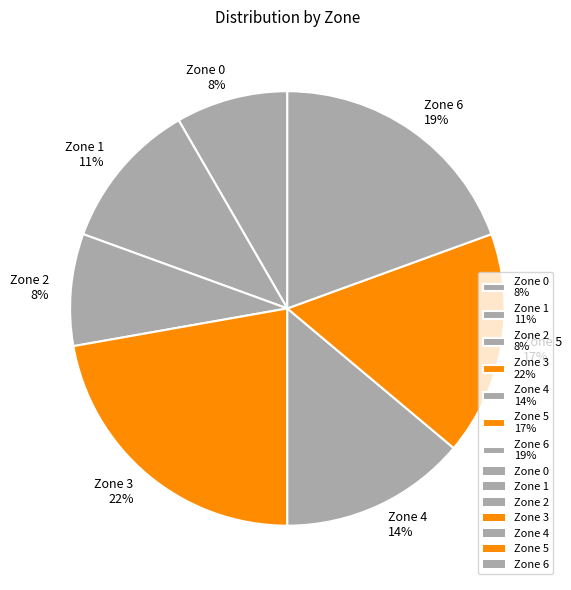

Do Zone 4 and Zone 1 together represent more than half of the pie?

No